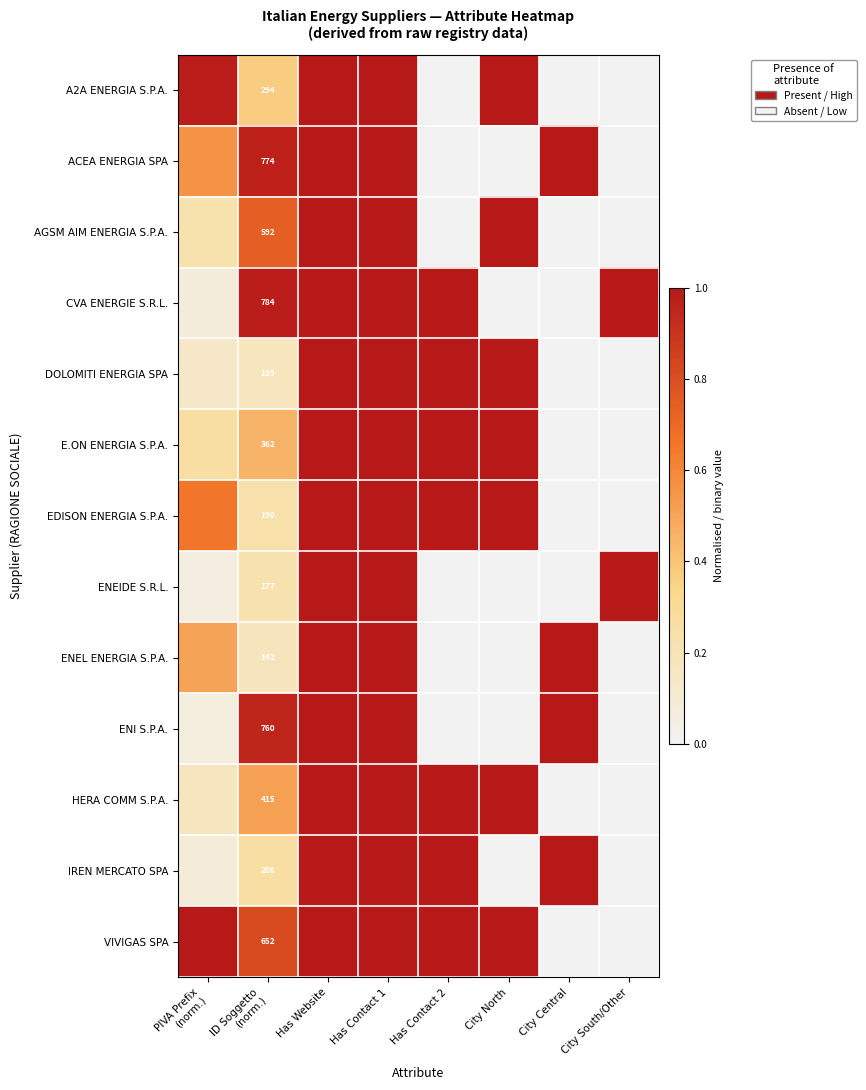

What is the difference between the second highest and second lowest values in the HERA COMM S.P.A. series?

1.0